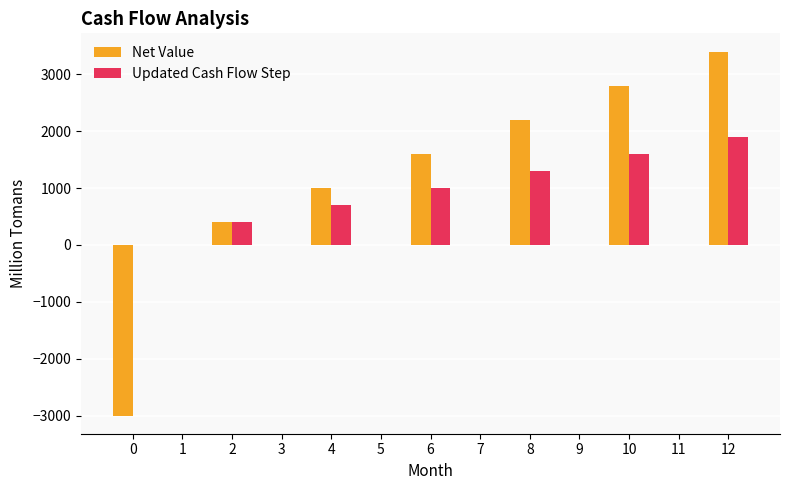

What is the sum of the Updated Cash Flow Step values at 10 and 0?

1600